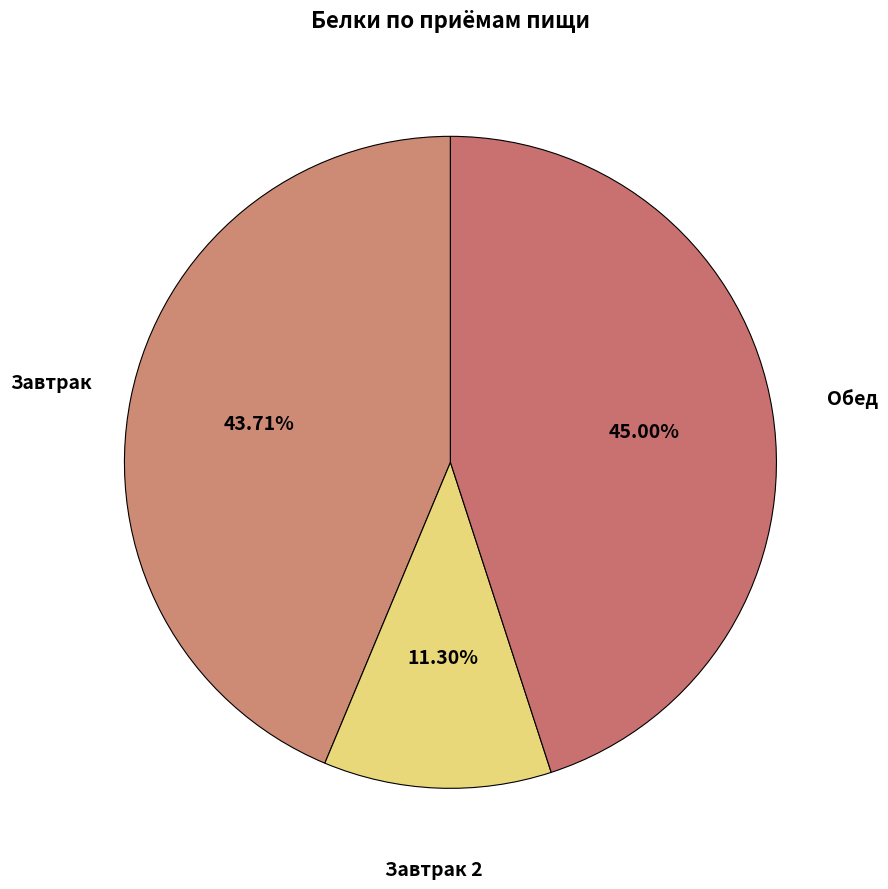

Count the number of slices in the pie.

3